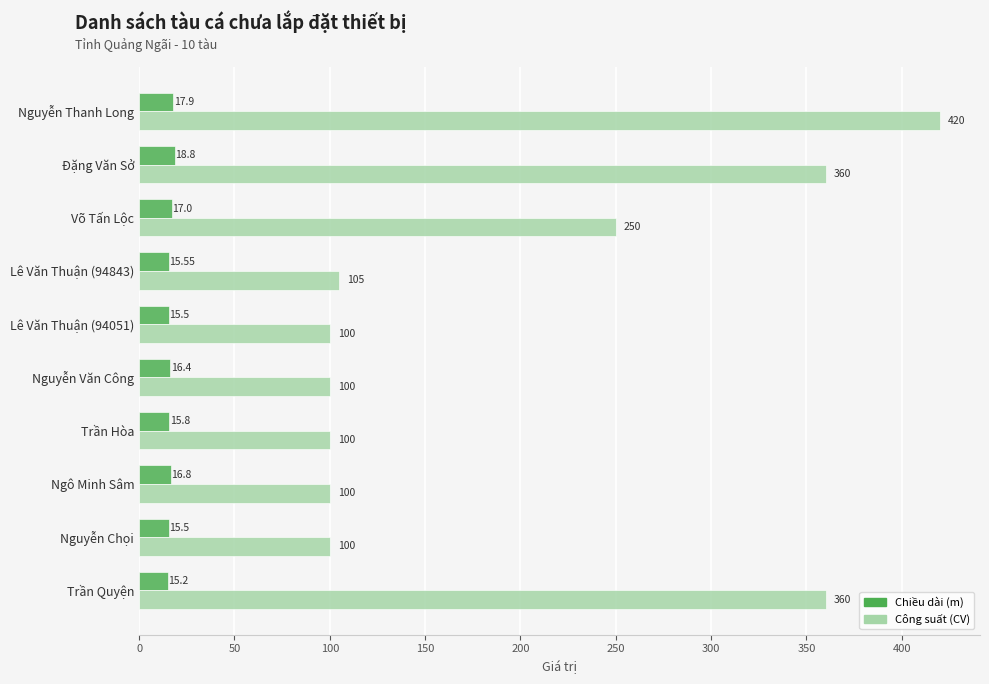

What is the sum of the Công suất (CV) values at Nguyễn Chọi and Lê Văn Thuận (94051)?

200.0